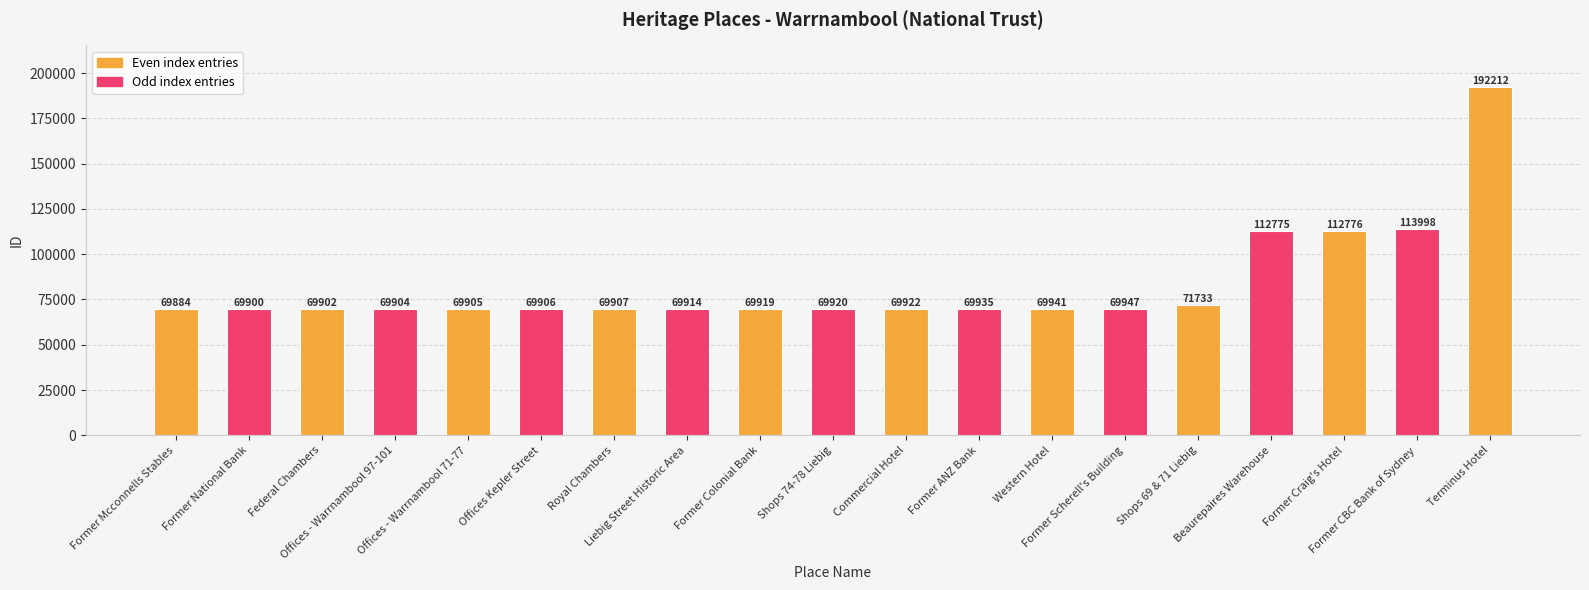

What is the label of the 16th bar from the right?

Offices - Warrnambool 97-101